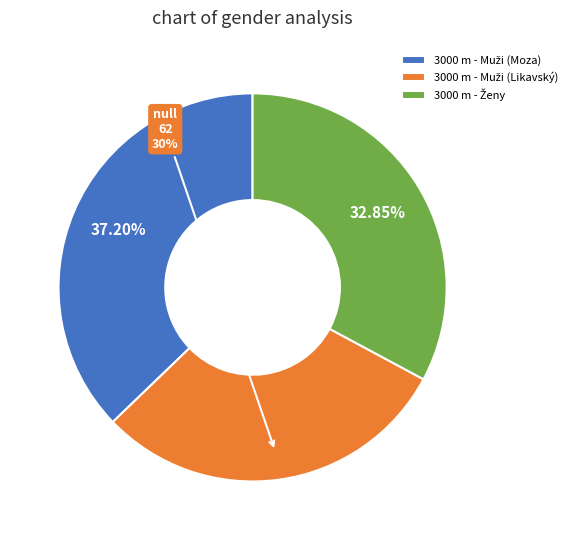

Is there a majority slice in this chart?

No